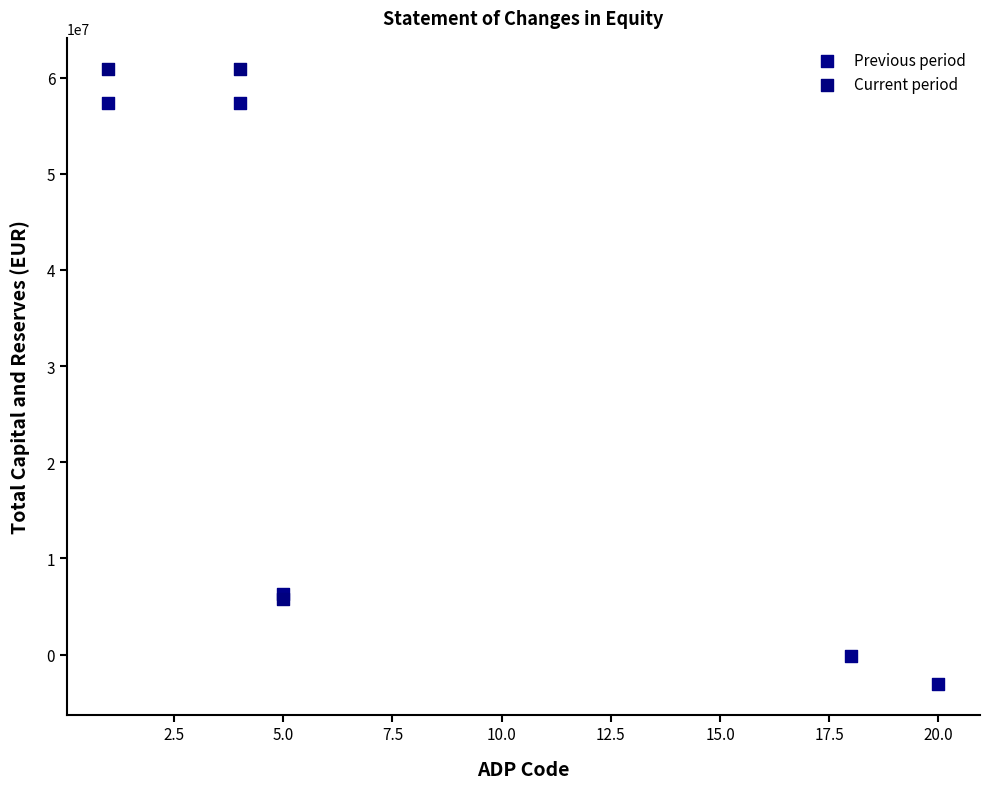

Which series contains the highest Y value?

Current period